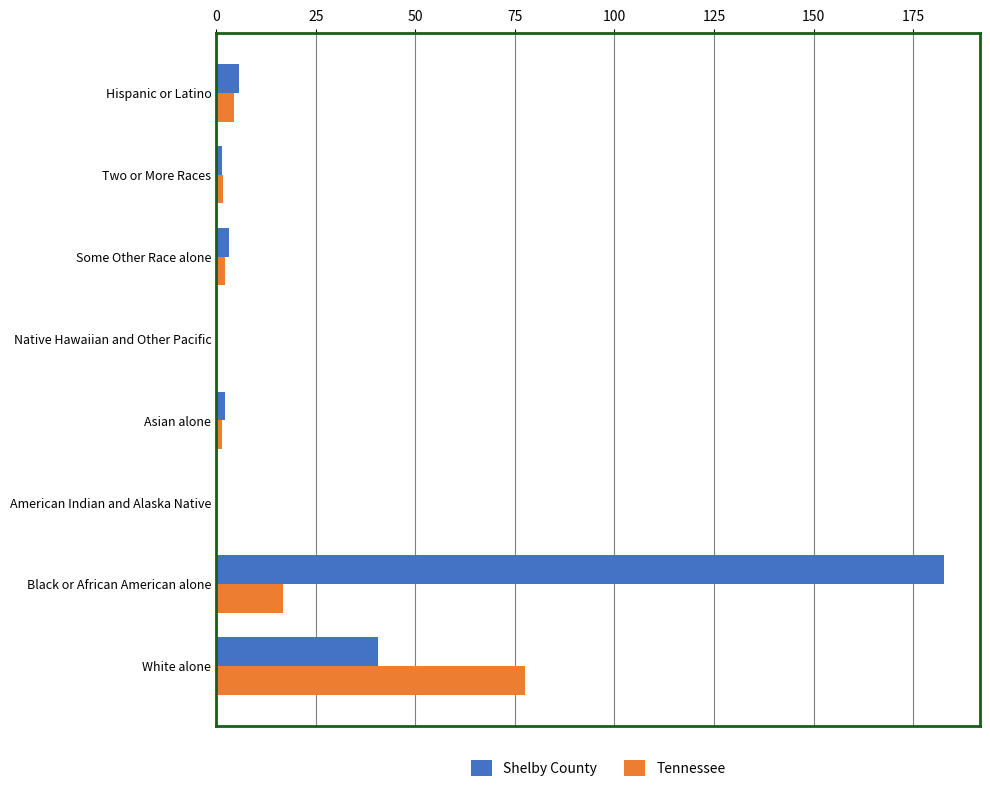

What is the total value across all series at White alone?

118.1